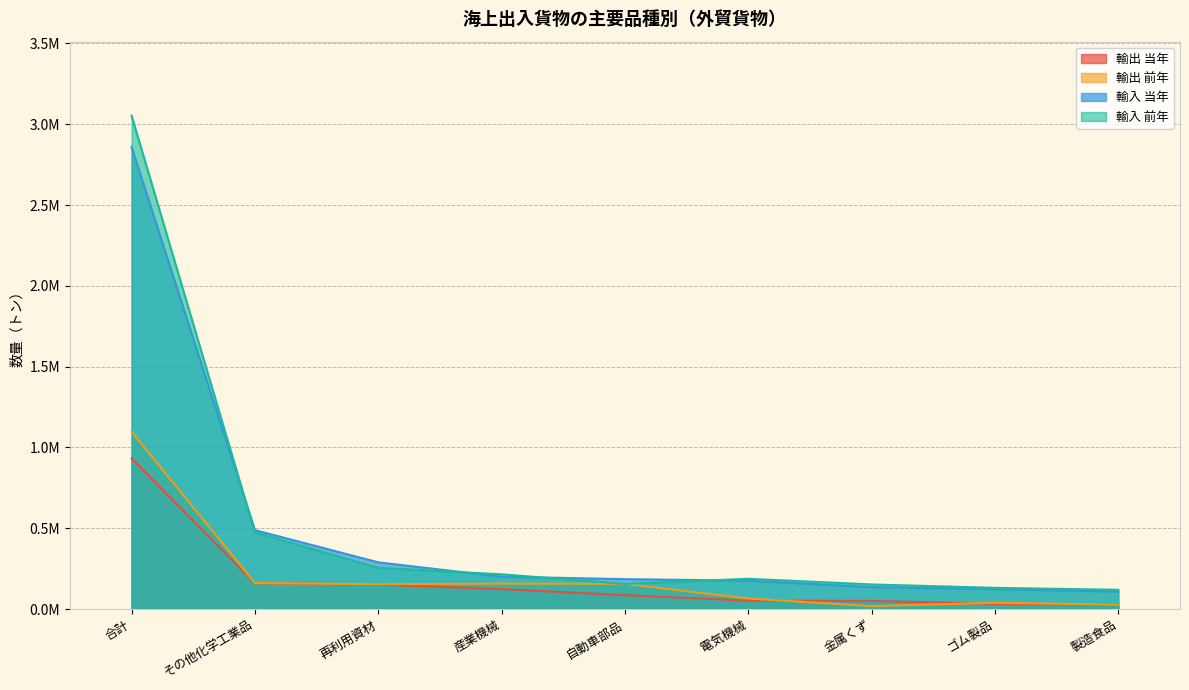

Does the chart display data point markers on the line(s)?

No